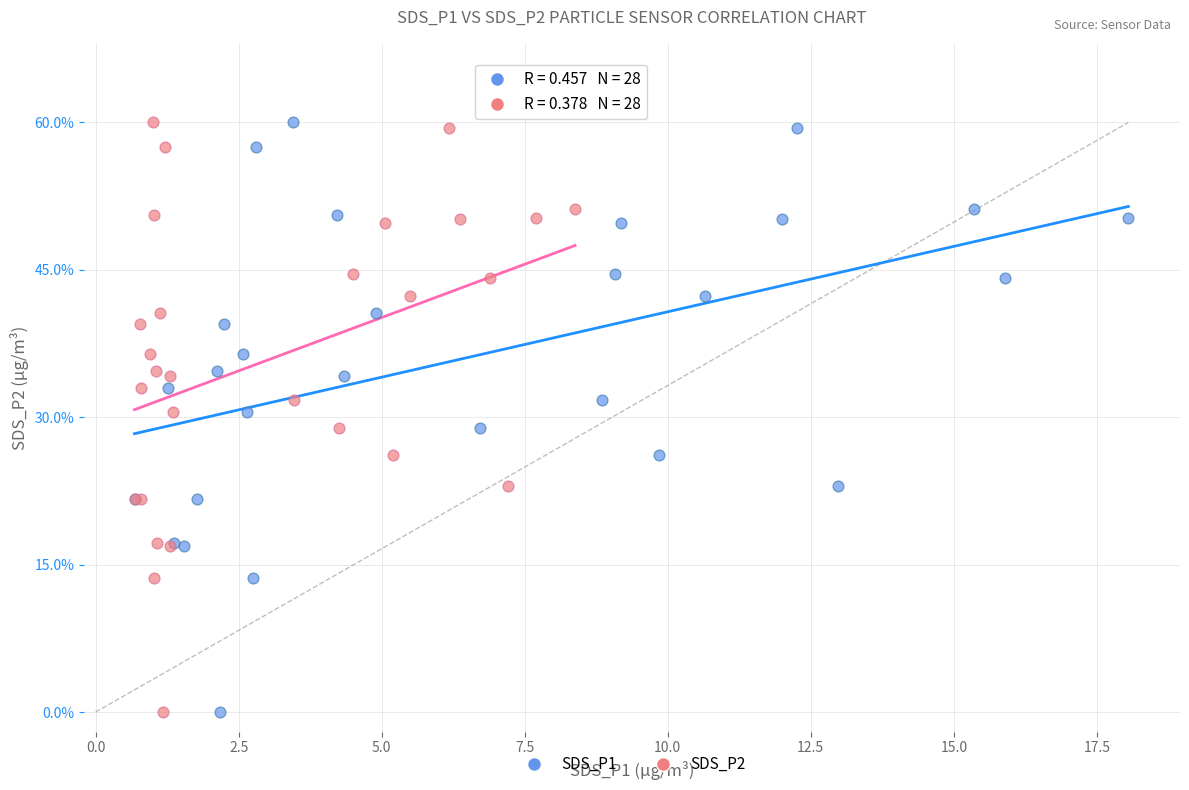

What are all the series names shown in the legend?

SDS_P1, SDS_P2